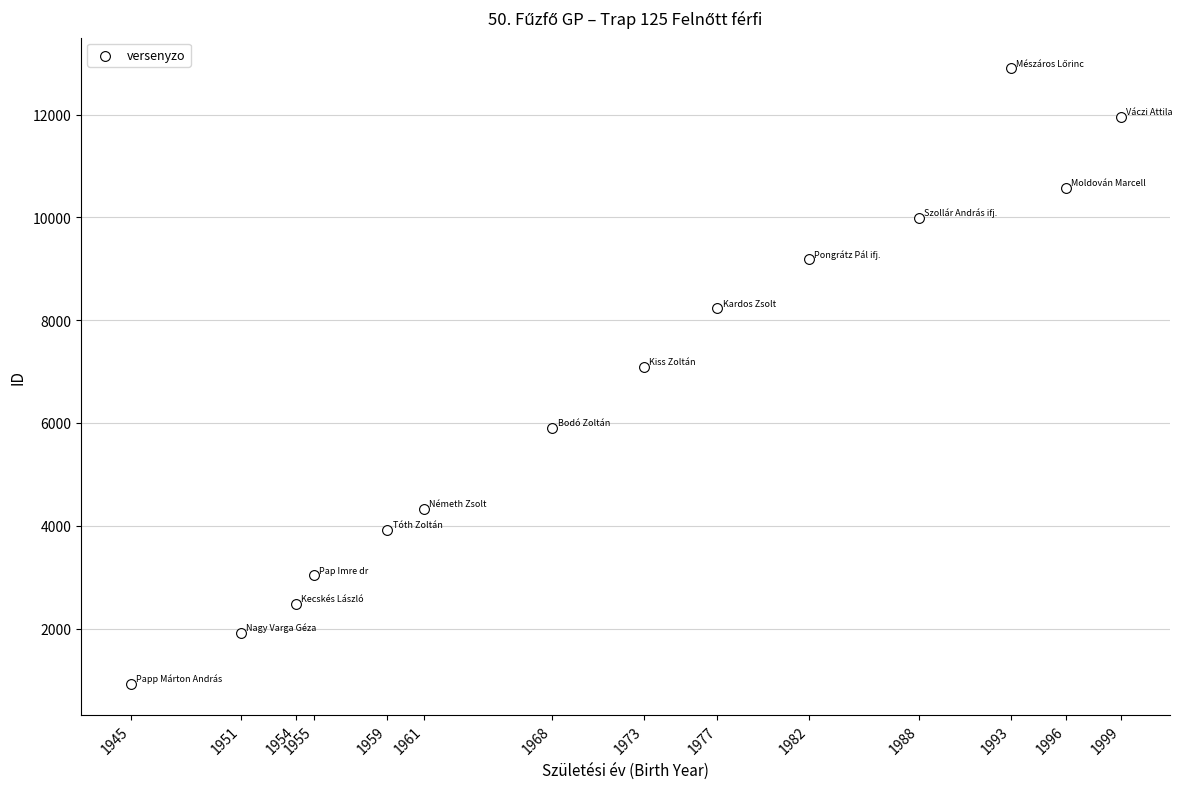

What Y value in the scatter plot is closest to 6910?

7094